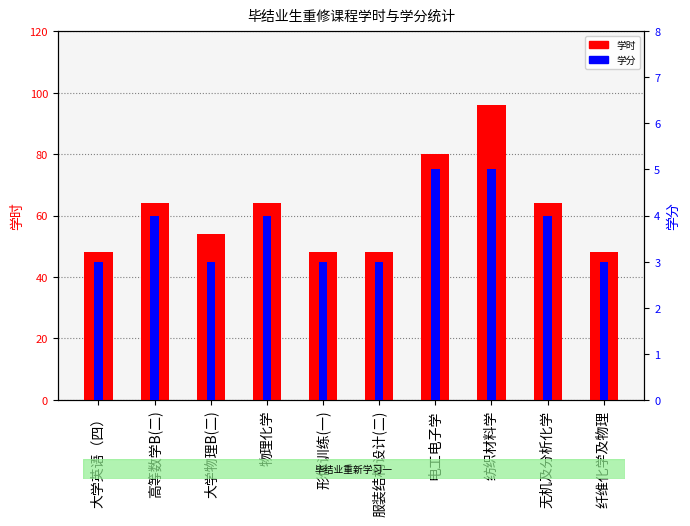

What is the label of the 4th bar from the left?

物理化学